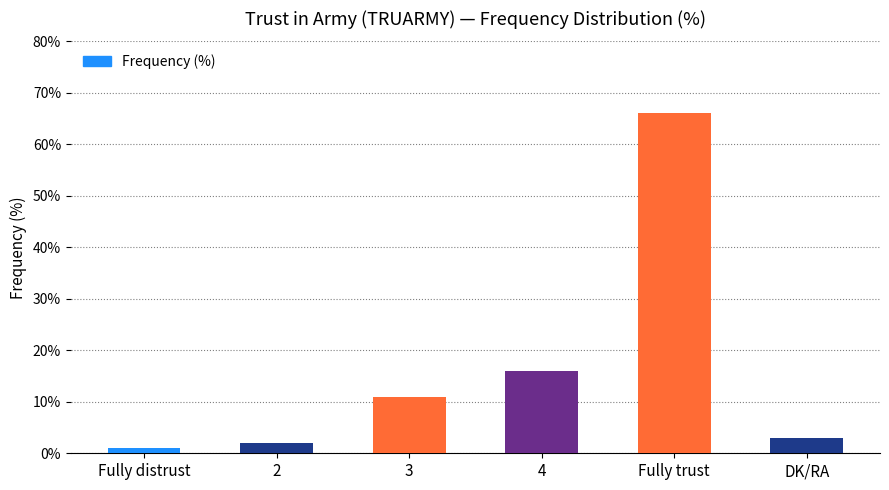

What is the sum of all values?

99